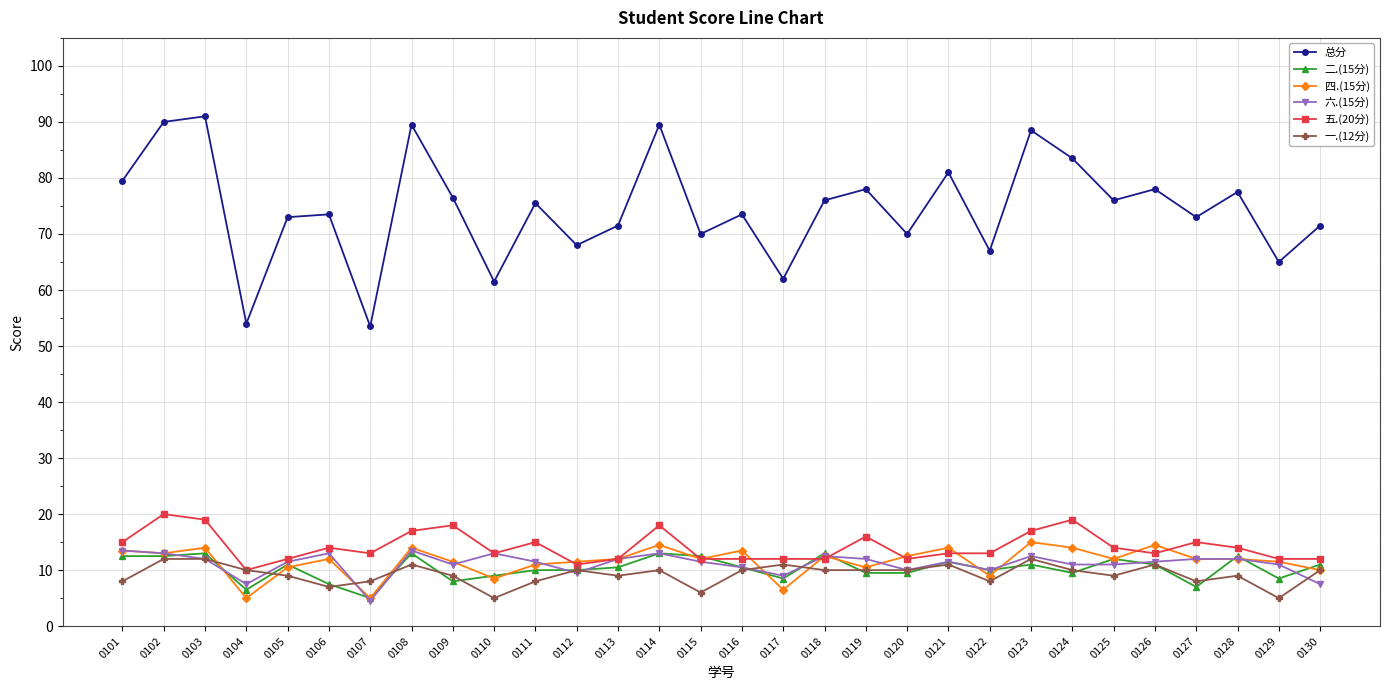

True or false: 二.(15分) has more than 1 points higher than both neighbors.

True